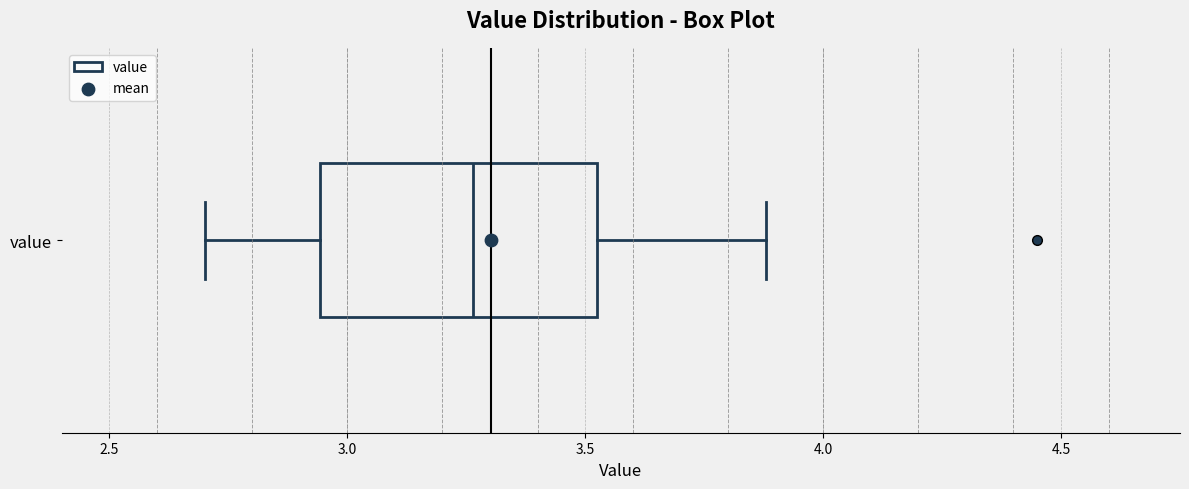

Where is the right edge of the box for value on the x-axis? The values are not printed on the chart, so give them approximately, as read against the axis.

3.55